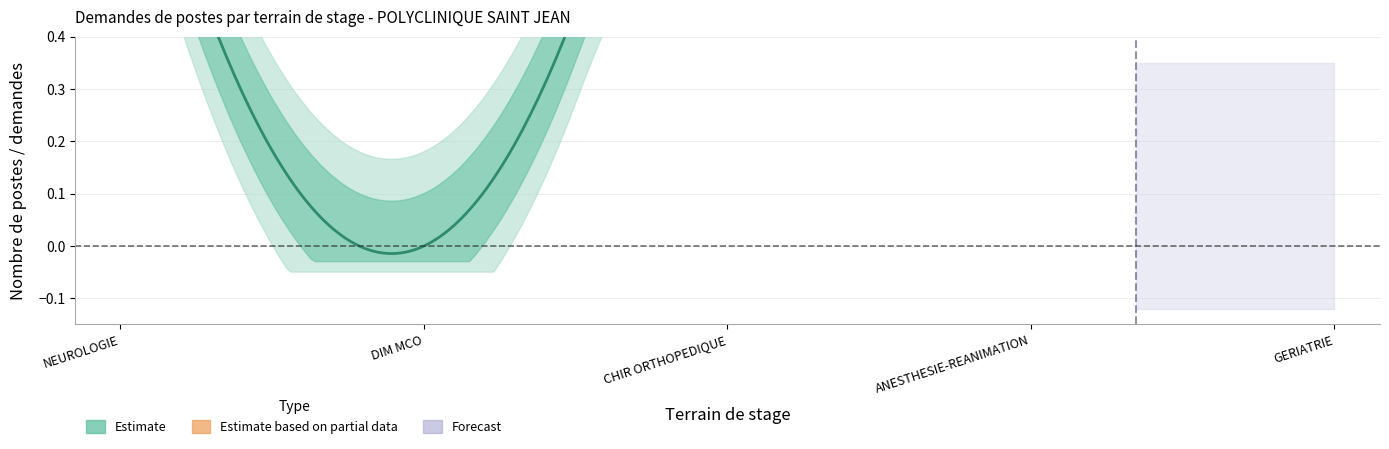

Is it true that P2 Demand equals 1 at 2022-11?

False